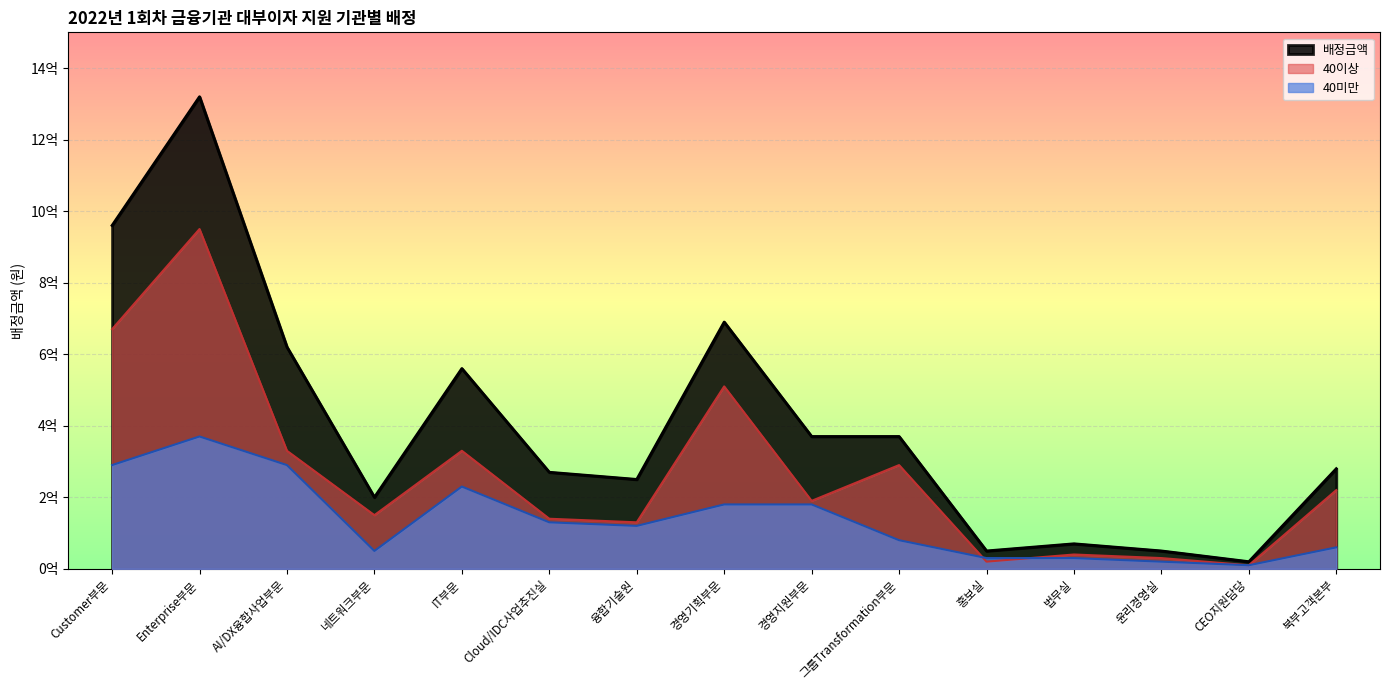

At which category does 배정금액 reach its first local valley?

네트워크부문